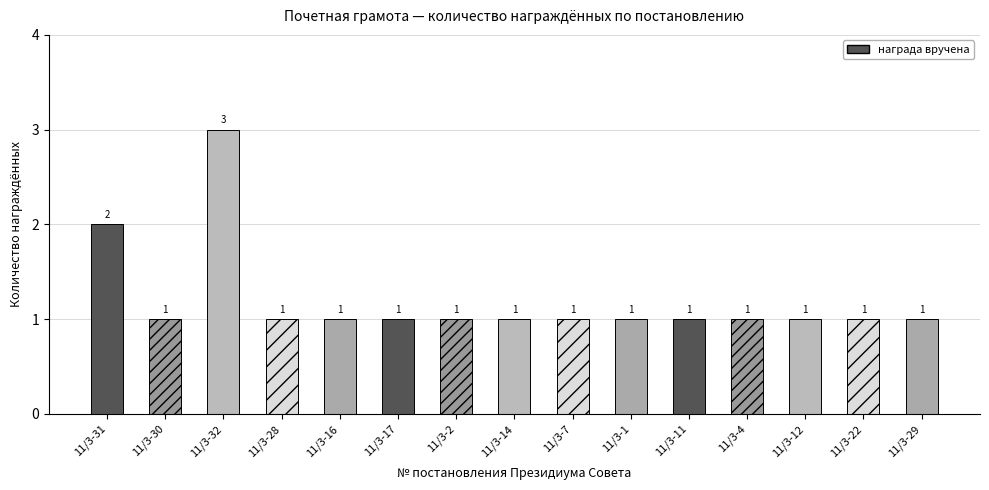

Reading left to right, transcribe all the data shown in this chart.

2	1	3	1	1	1	1	1	1	1	1	1	1	1	1